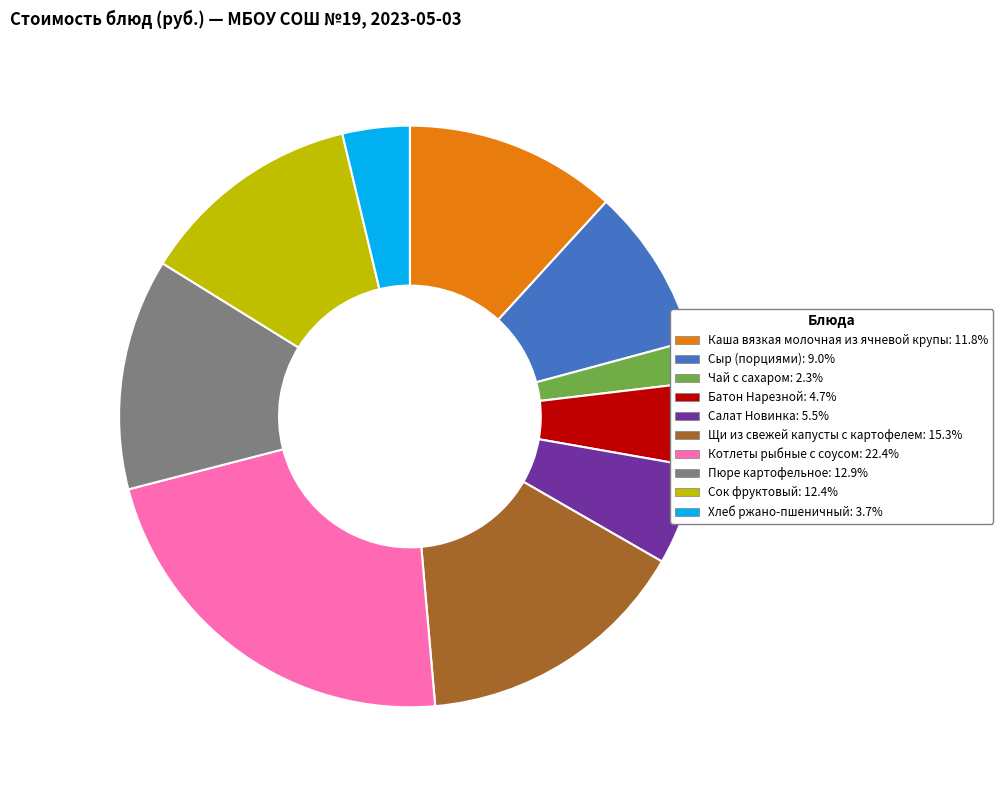

Is the sum of Каша вязкая молочная из ячневой крупы: 11.8% and Щи из свежей капусты с картофелем: 15.3% greater than half?

No